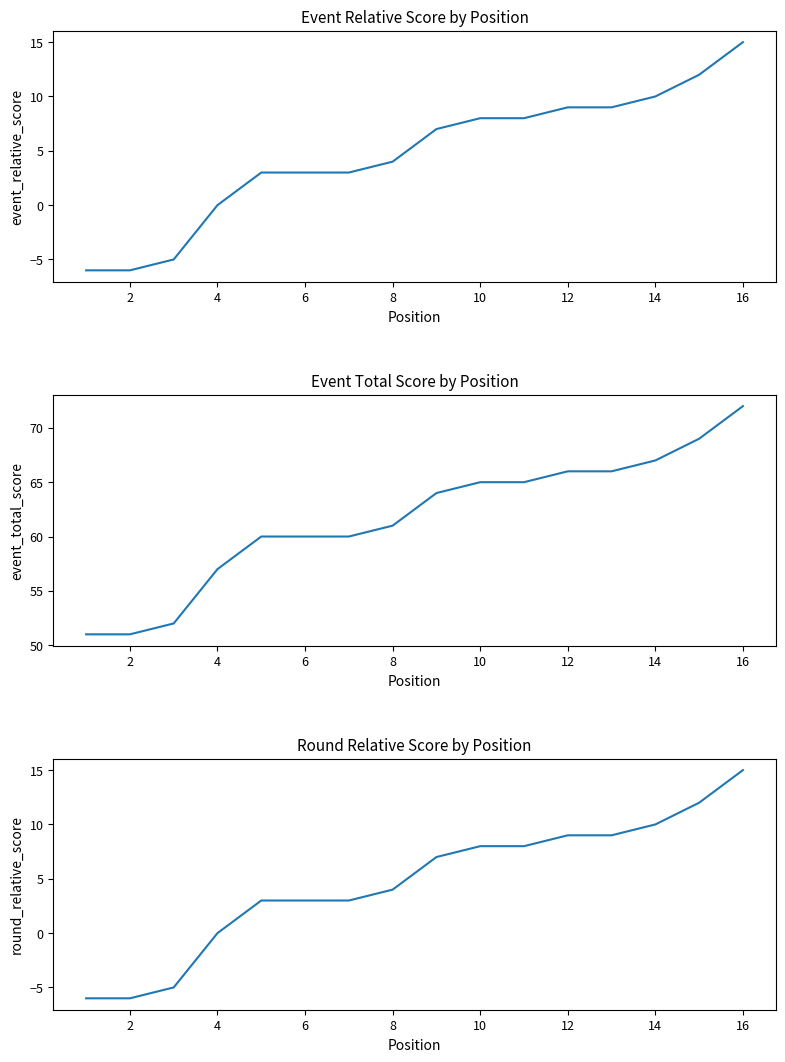

True or false: event_total_score and round_relative_score intersect in this chart.

False